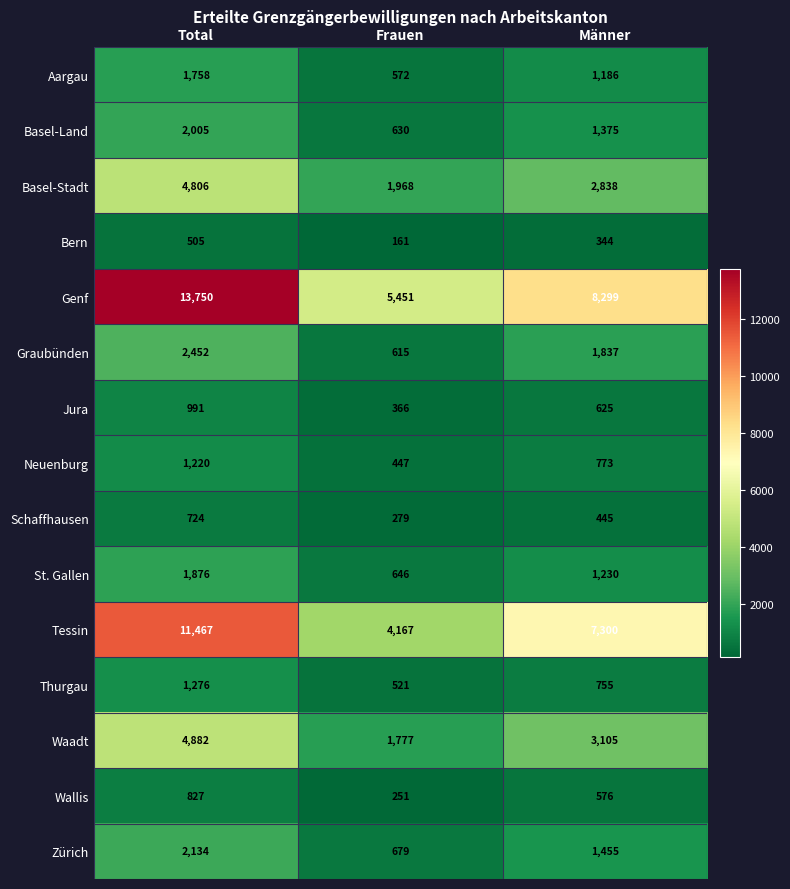

Count the Genf values in the range 5451 to 13750.

3